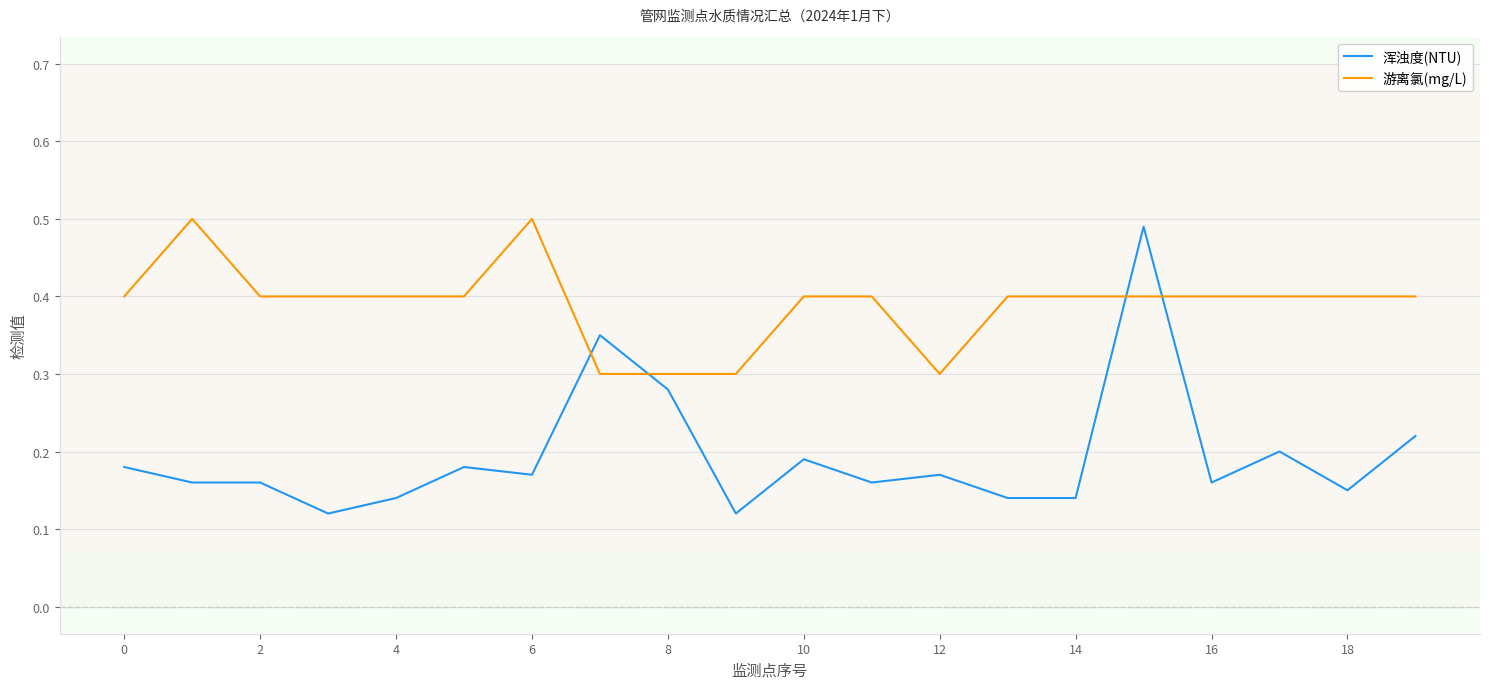

True or false: 游离氯(mg/L) and 浑浊度(NTU) intersect in this chart.

True